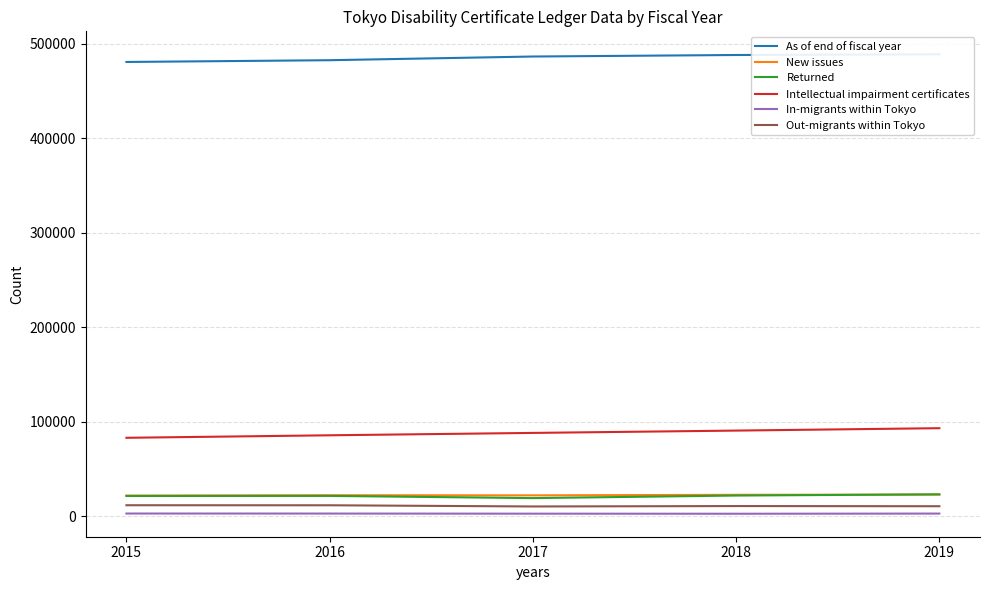

How many interior local peaks does the New issues series have?

1